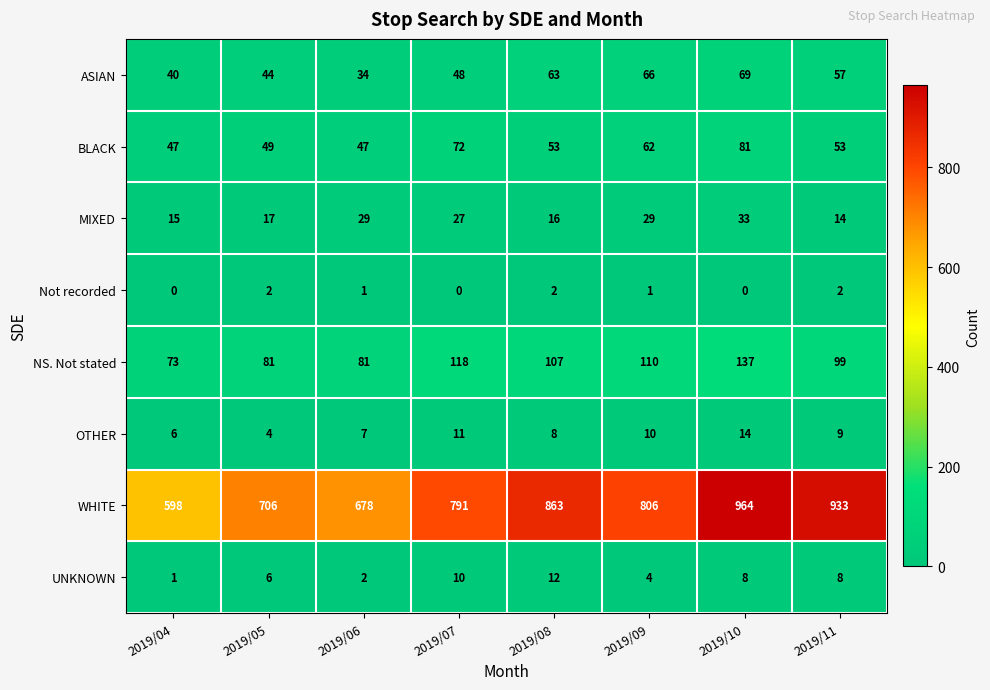

What is the sum of all WHITE values?

6339